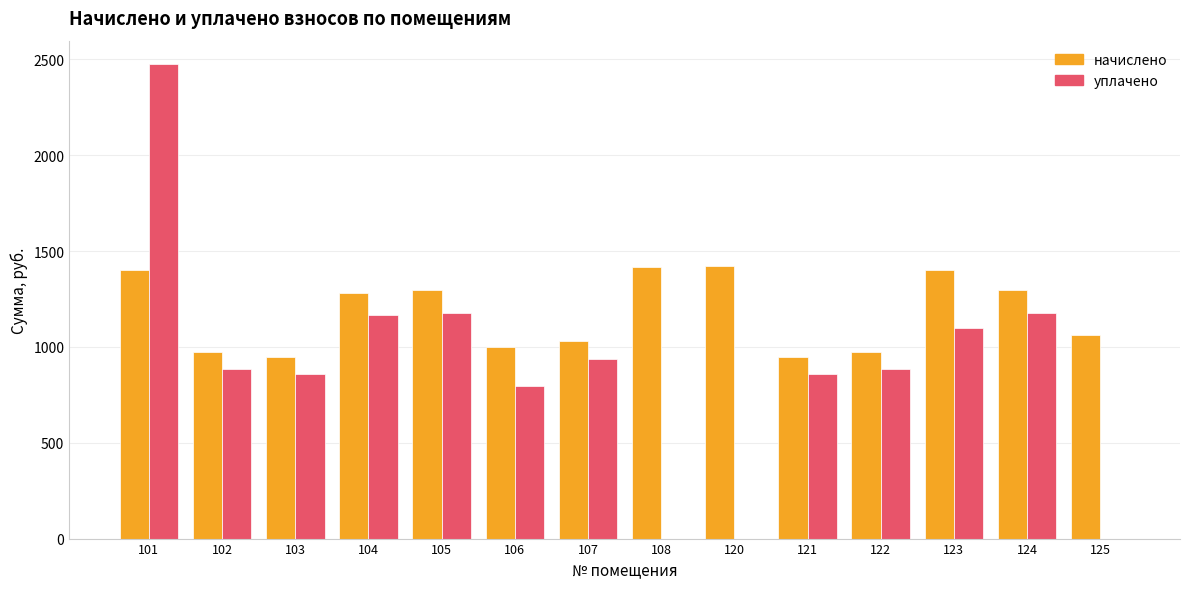

What is the sum of all уплачено values?

12320.9